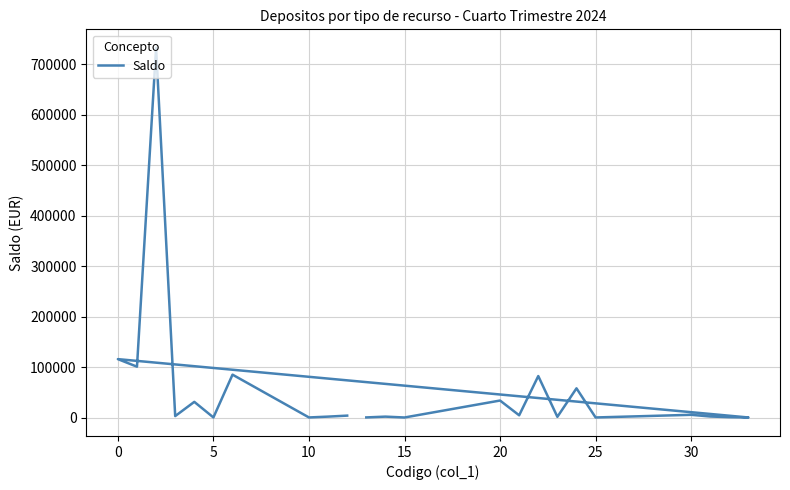

How many interior local peaks (higher than both neighbors) does the data have?

9